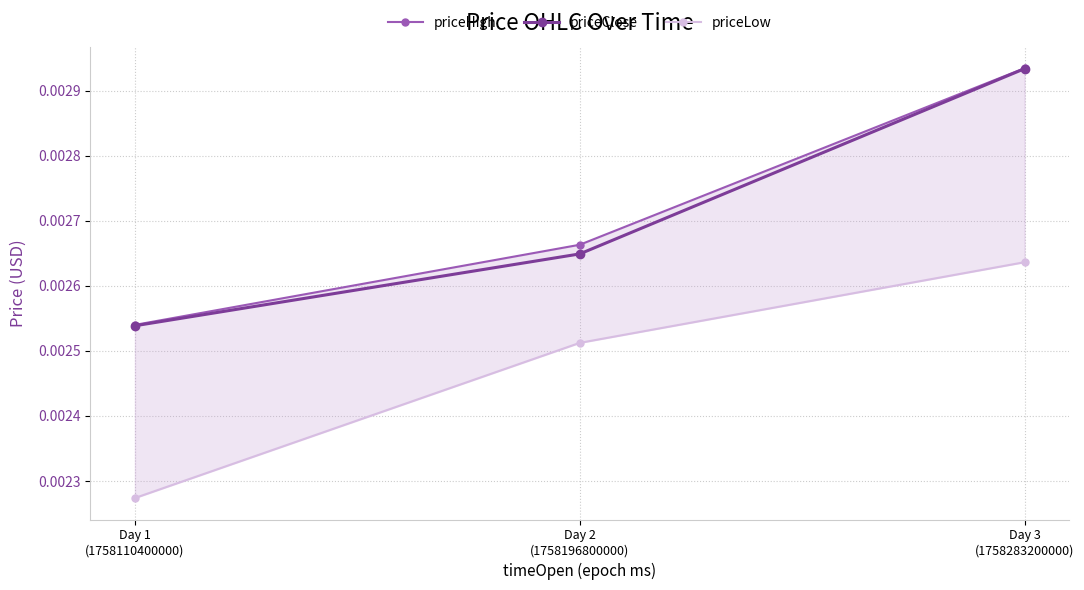

Is the value of priceLow at Day 3
(1758283200000) greater than the value of priceHigh at Day 3
(1758283200000)?

No